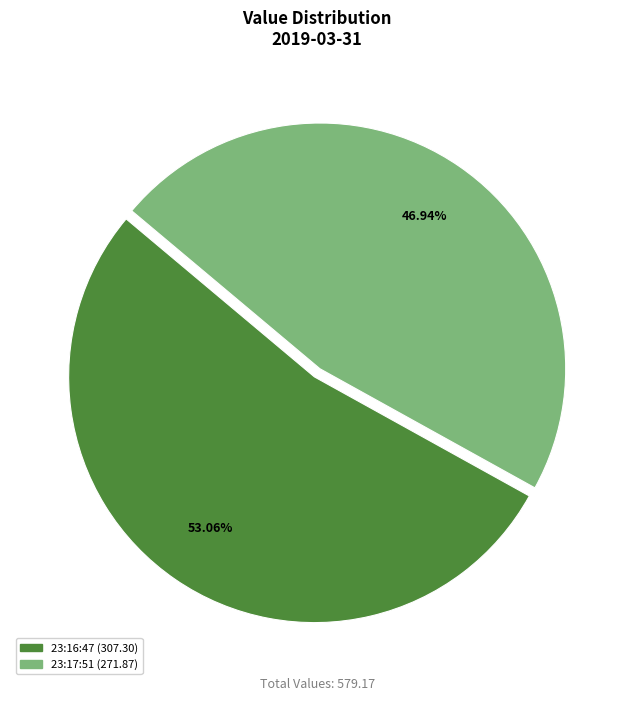

Is there a majority slice in this chart?

Yes